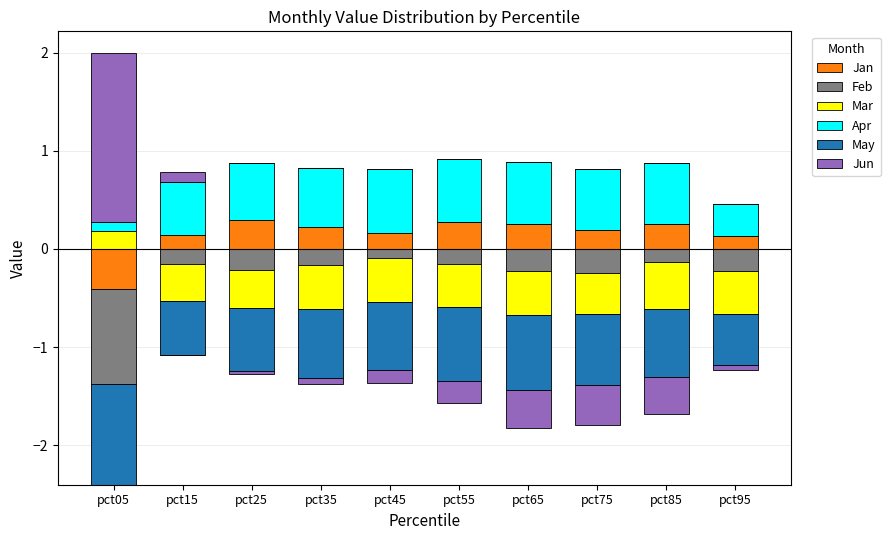

What is the value of the Apr bar at the 8th from the left?

0.6